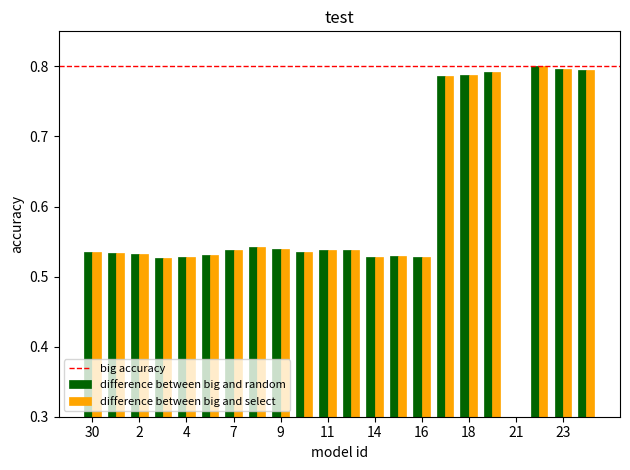

What is the difference between the maximum and minimum values in the difference between big and select series?

0.8